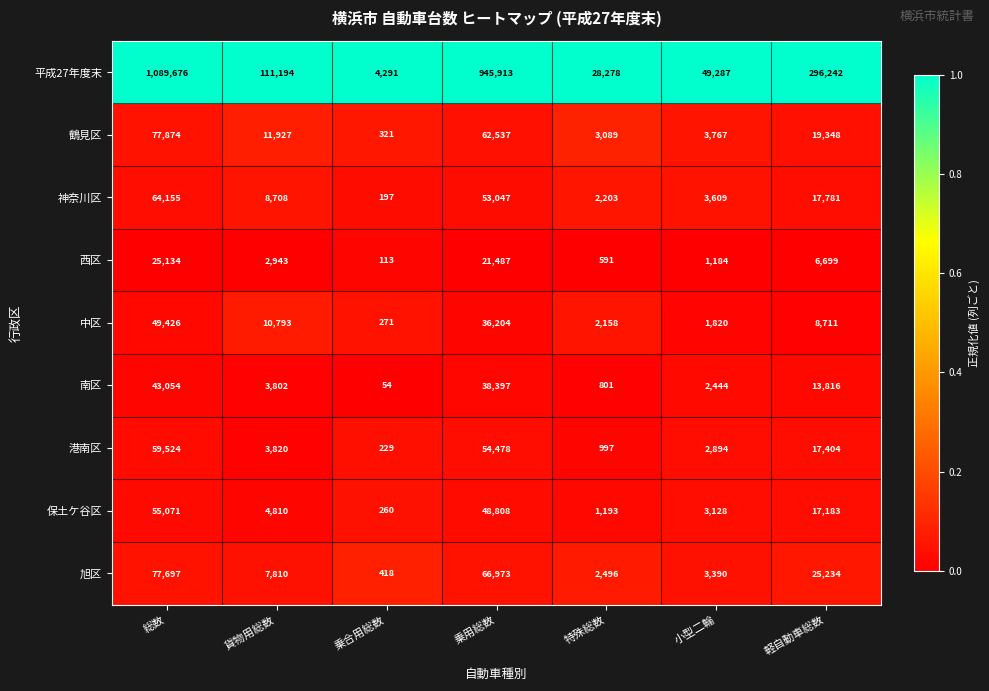

At which label does 鶴見区 first exceed 11927?

総数